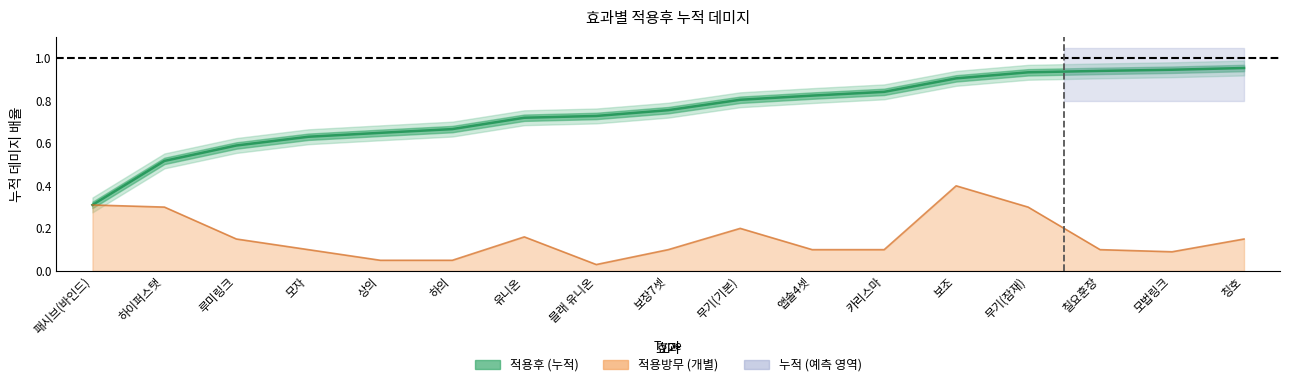

Reading left to right, list all the values displayed in this chart.

0.3	0.5	0.6	0.6	0.6	0.7	0.7	0.7	0.8	0.8	0.8	0.8	0.9	0.9	0.9	0.9	1.0